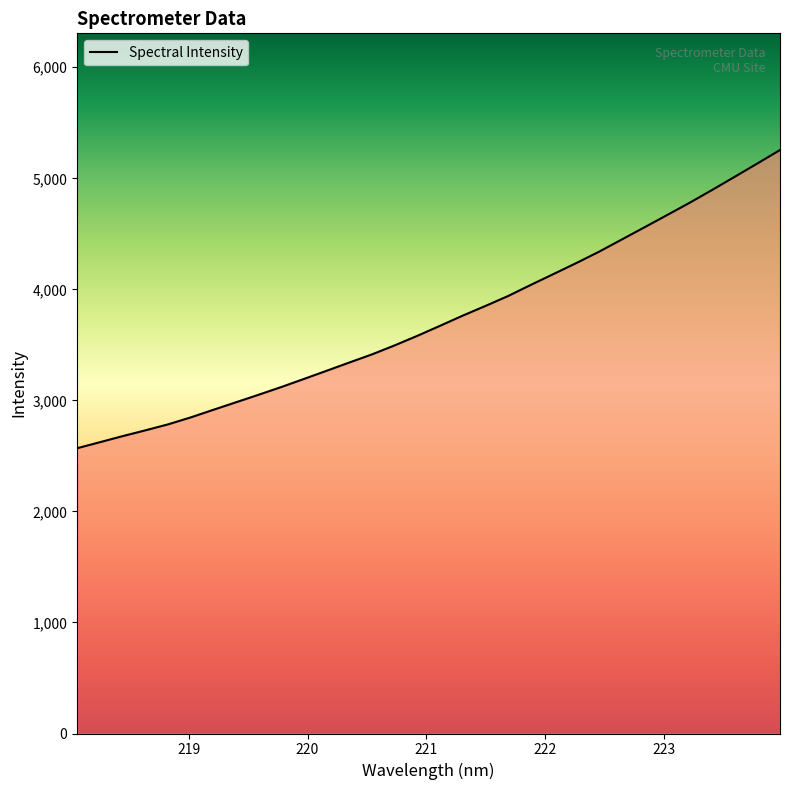

Does the chart have visible grid lines?

No